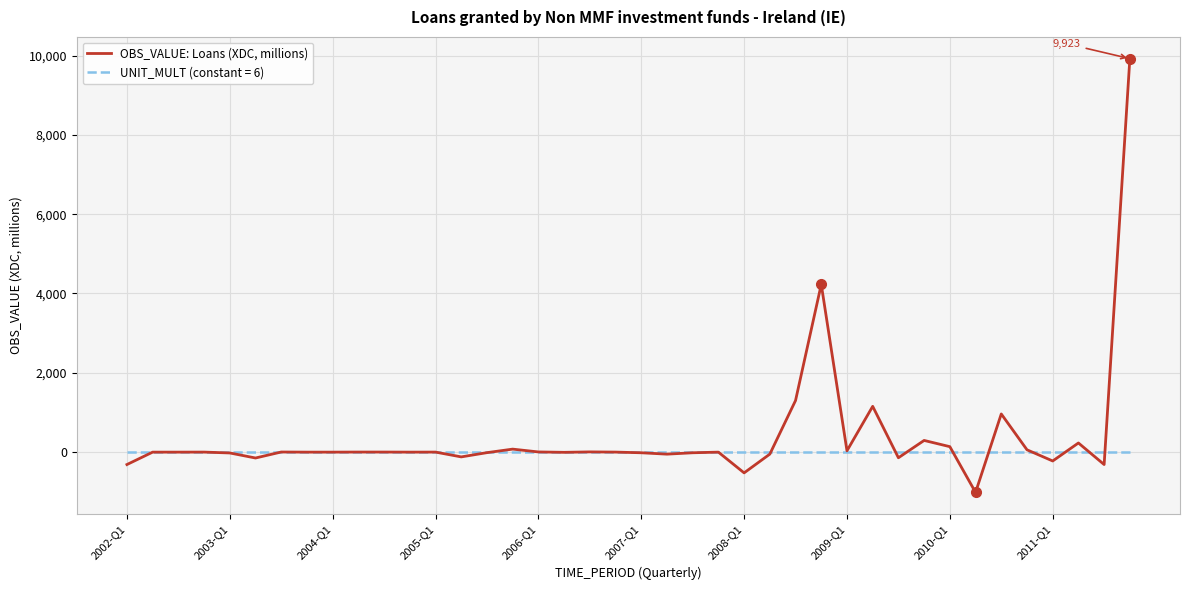

Is this an area chart (filled region under the line)?

No